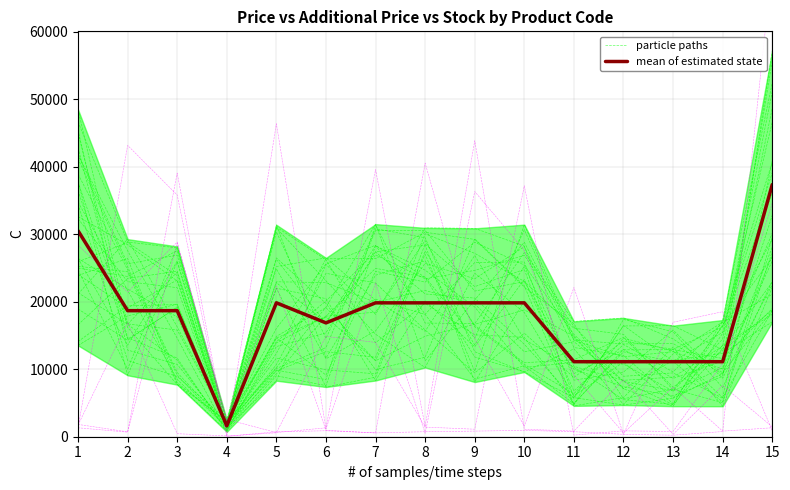

Between which two adjacent categories do particle paths and mean of estimated state first intersect?

1 and 2